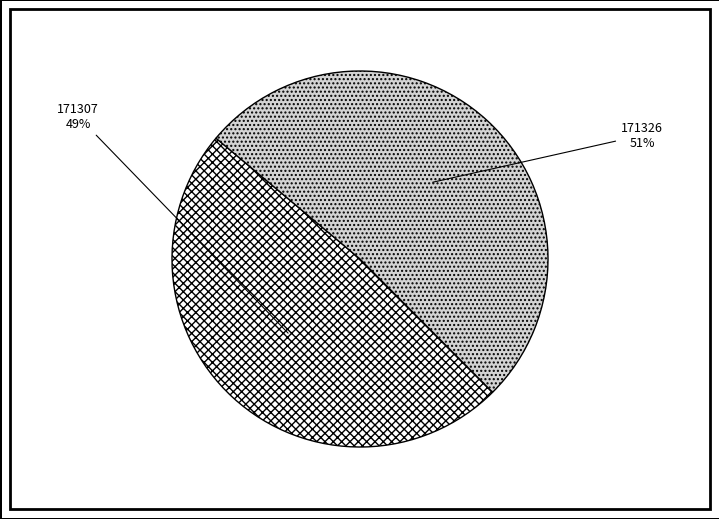

Is it true that 171326 is 51% of the pie?

True